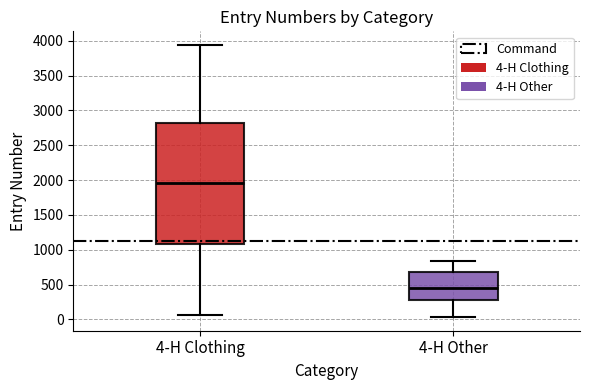

Reading left to right, transcribe this box plot: for each box, give where its median line is, the range the box spans, and where its two whiskers end, as read against the y-axis. The values are not printed on the chart, so give them approximately, as read against the axis.

4-H Clothing: median 1950, box 1100 to 2800, whiskers 50 to 3950
4-H Other: median 450, box 300 to 700, whiskers 50 to 850